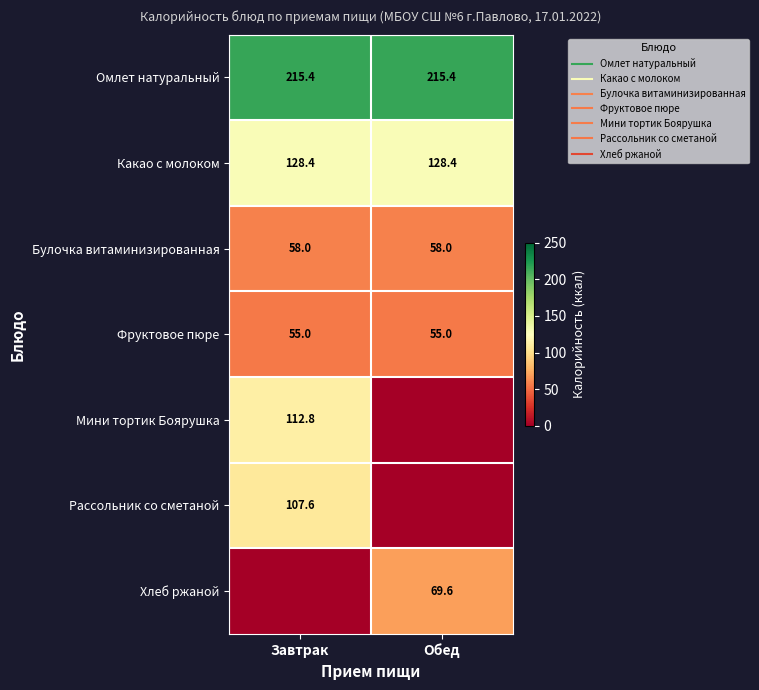

Between Обед and Завтрак, which is larger?

Обед